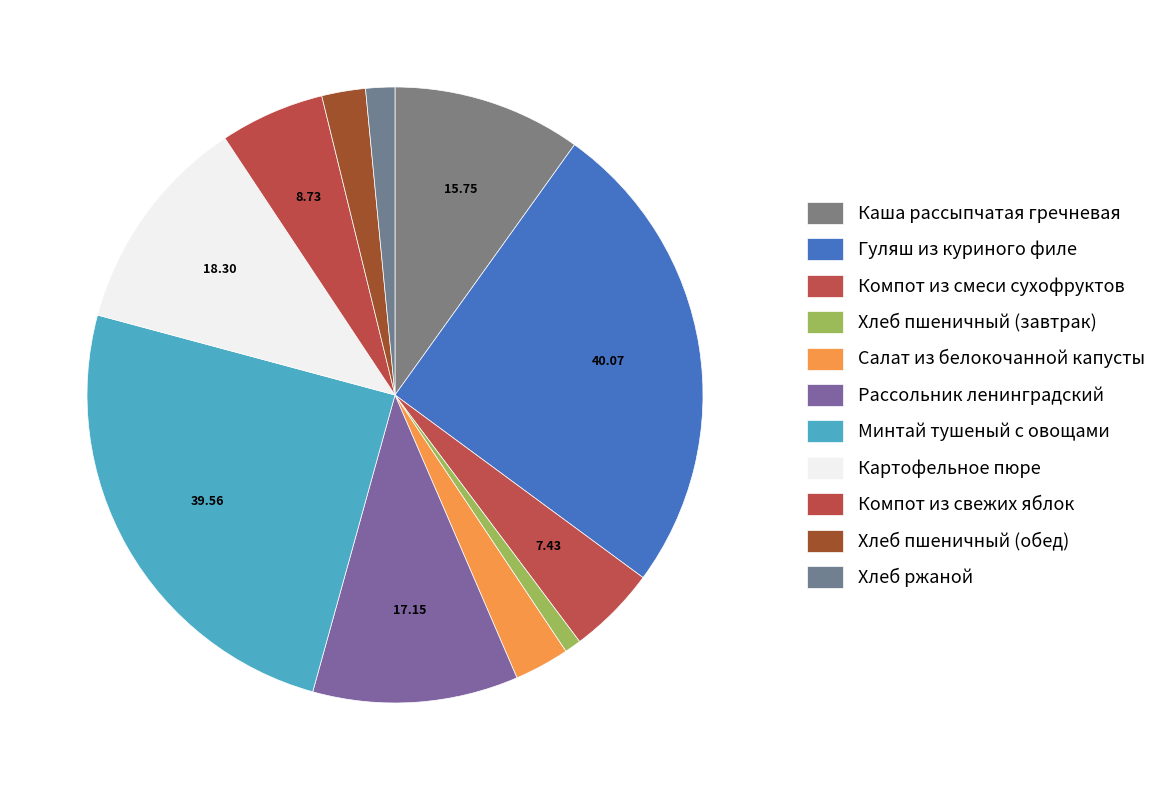

Count the number of slices in the pie.

11